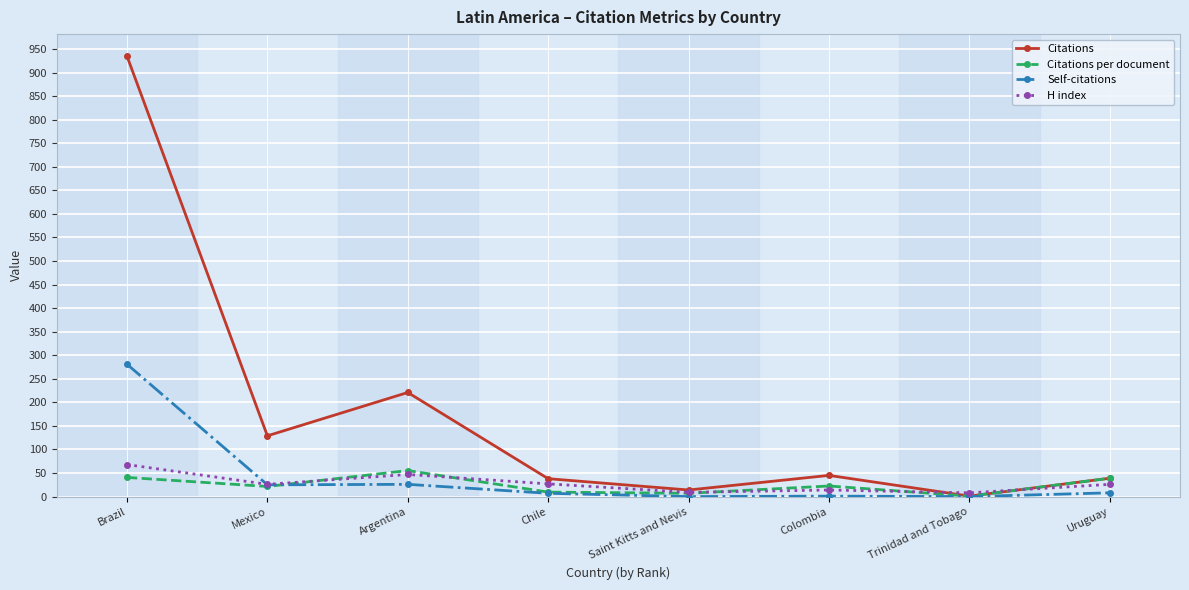

At how many categories does at least one series exceed 115?

3